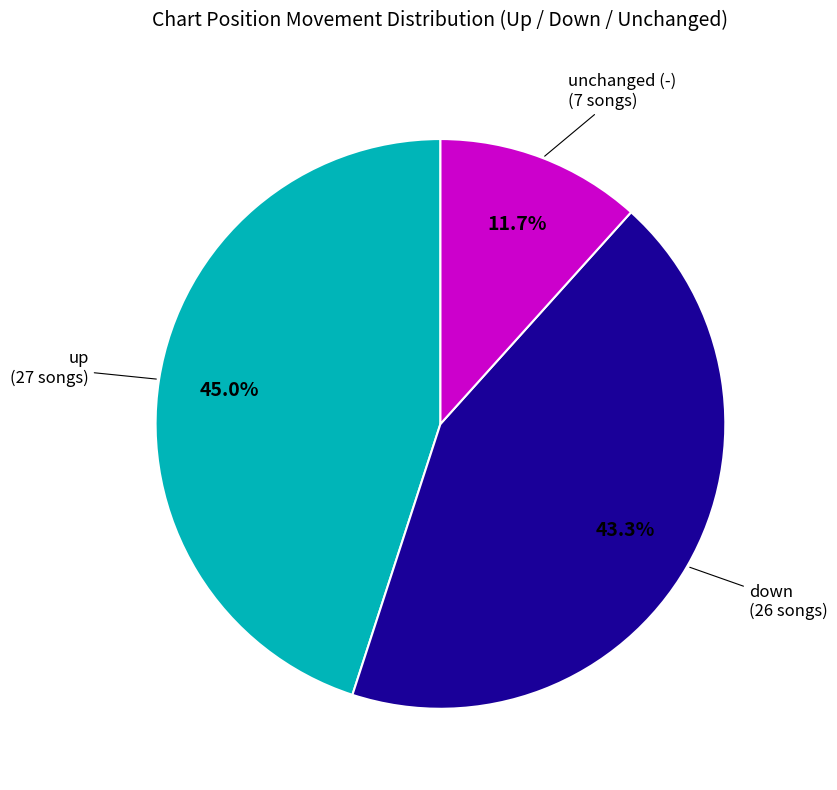

Is there a majority slice in this chart?

No